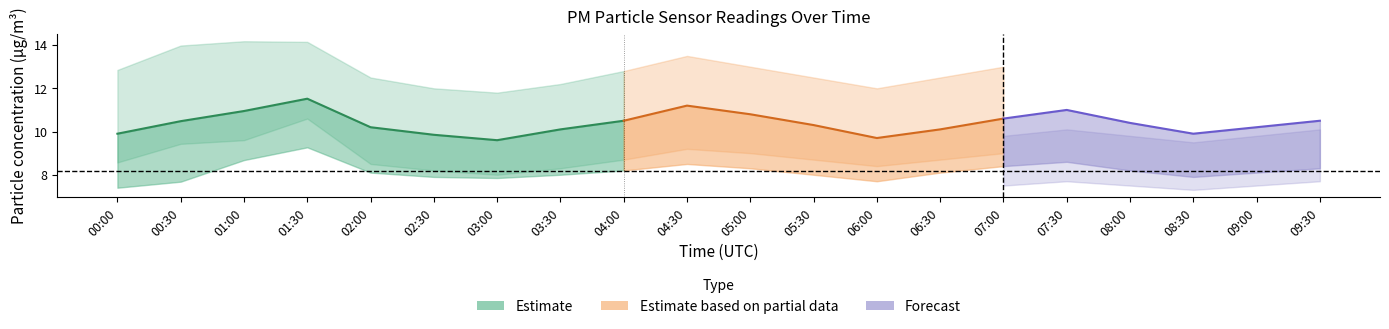

How many data points in P2_lower are above 7?

17